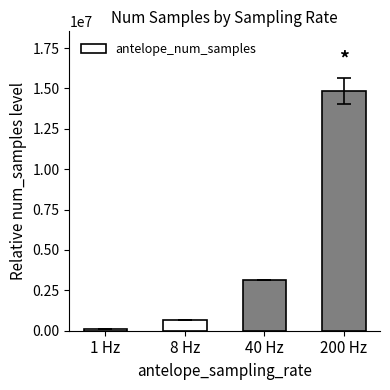

Is it true that the value at 40 Hz is 3129524.3?

True